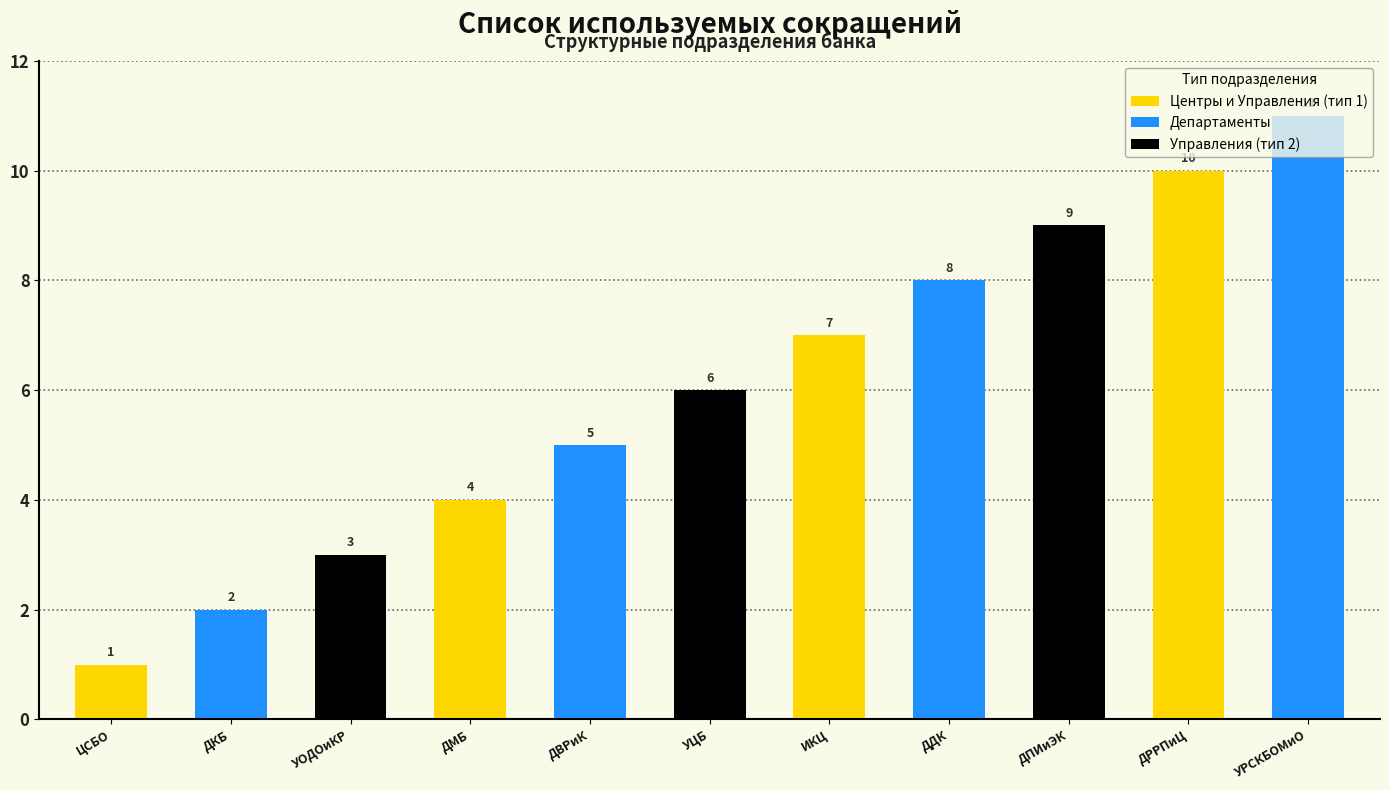

Are the bars horizontal?

No